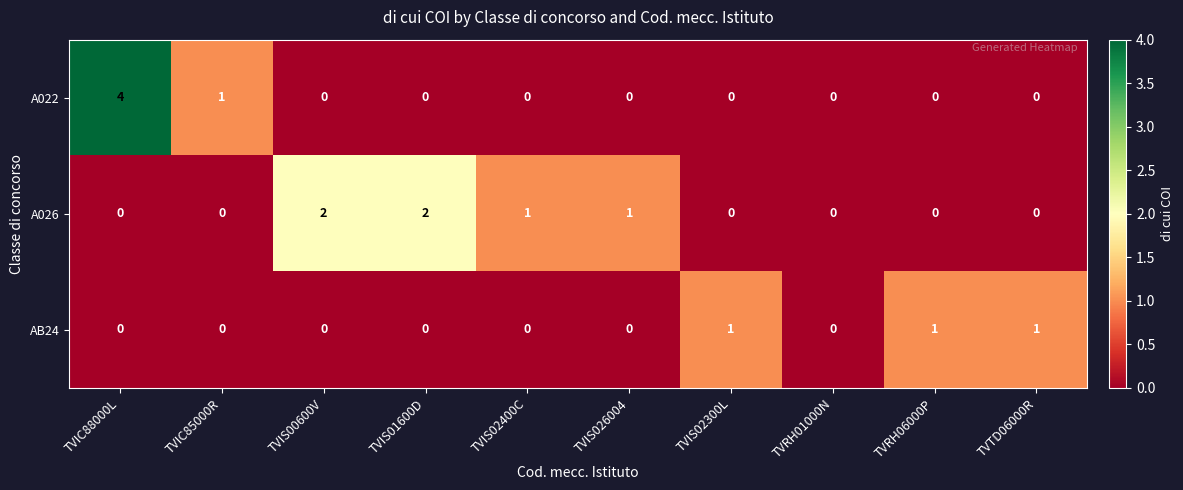

What is the difference between the maximum and second lowest values in the A022 series?

4